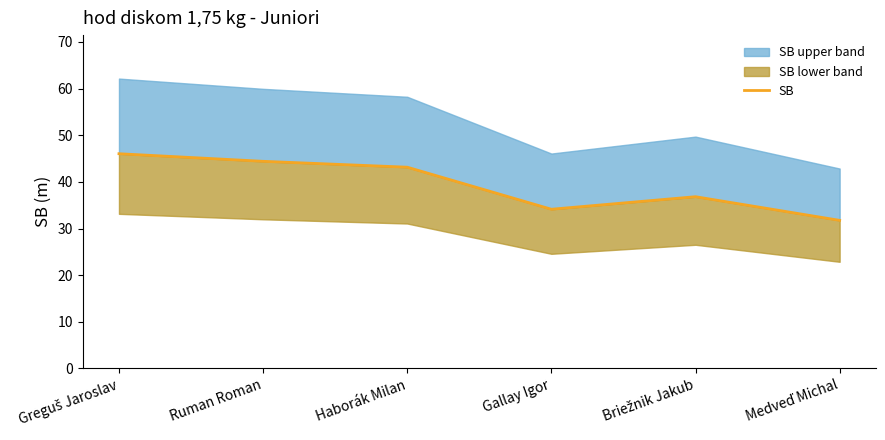

At which category does the chart reach its minimum across all series?

Medveď Michal